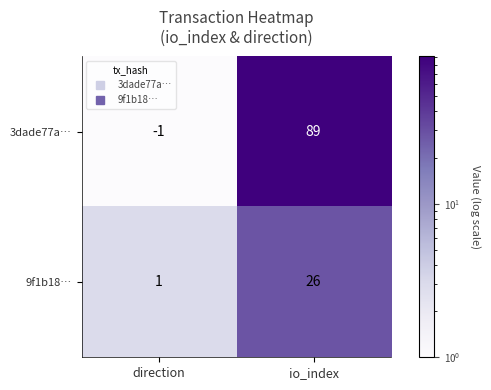

What is the spread (max minus min) of values at io_index?

63